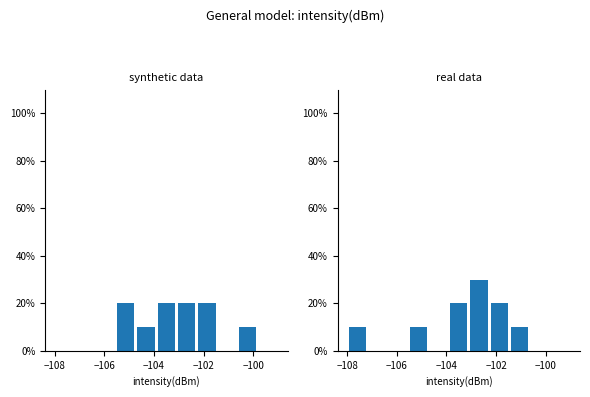

What is the value of the 6th bar from the left?

20